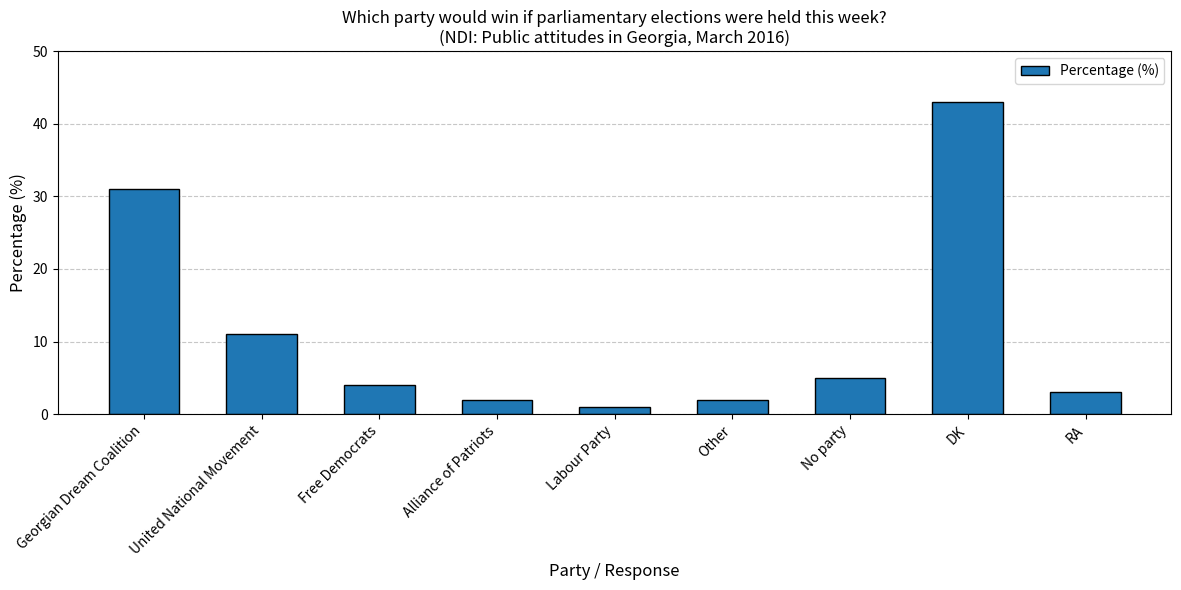

How many data points are less than 4?

4